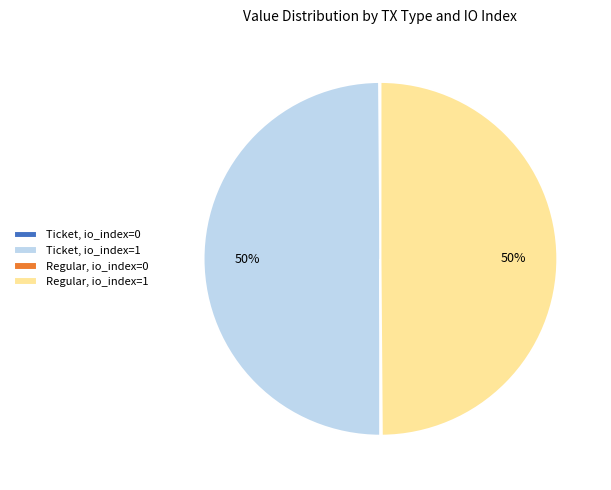

To the nearest percent, what is the combined percentage of Ticket, io_index=1 and Regular, io_index=1?

100%